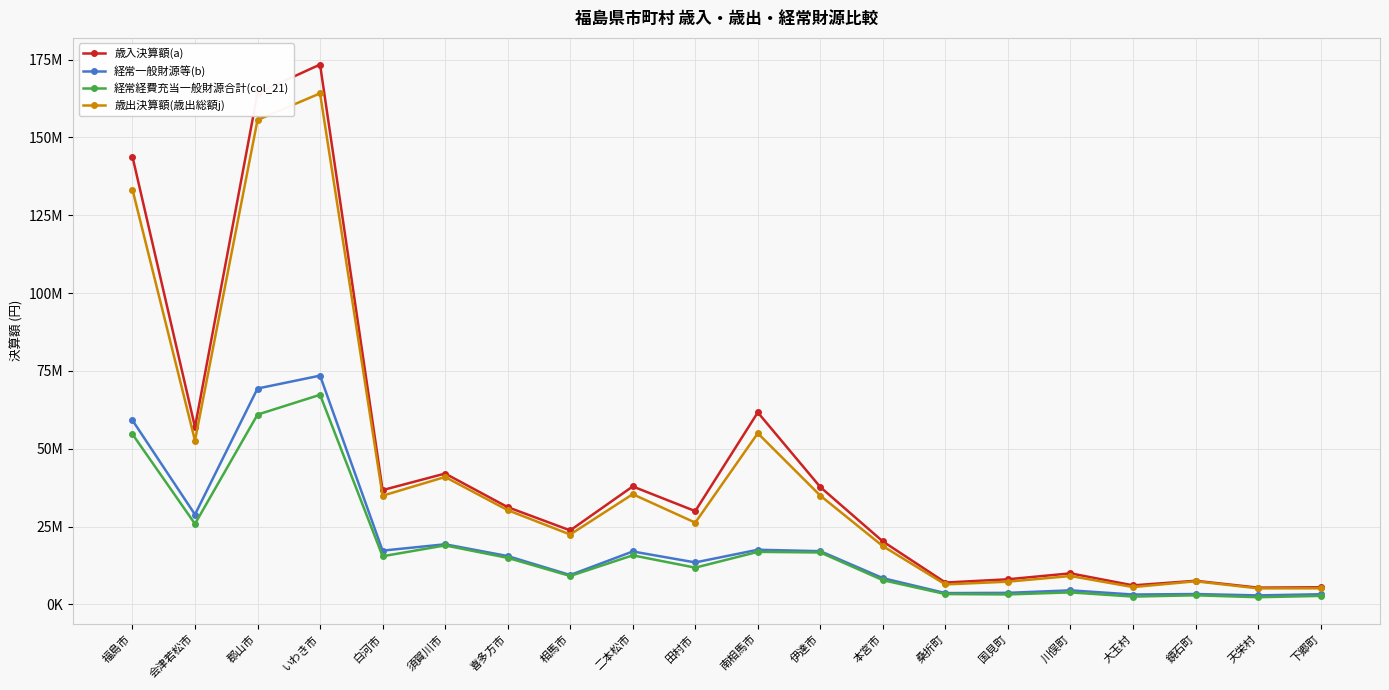

At which category is the sum across all series the highest?

いわき市